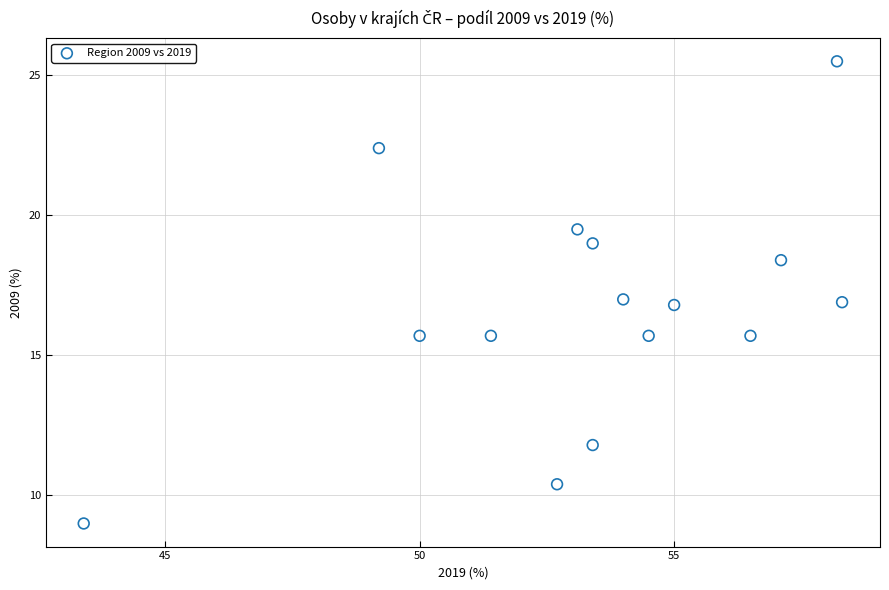

What is the range of X values (max minus min)?

14.9